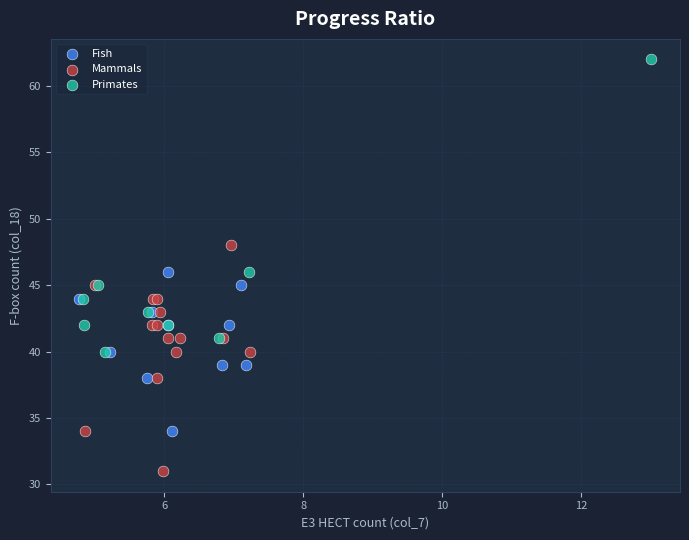

Which series has the widest spread of Y values?

Primates